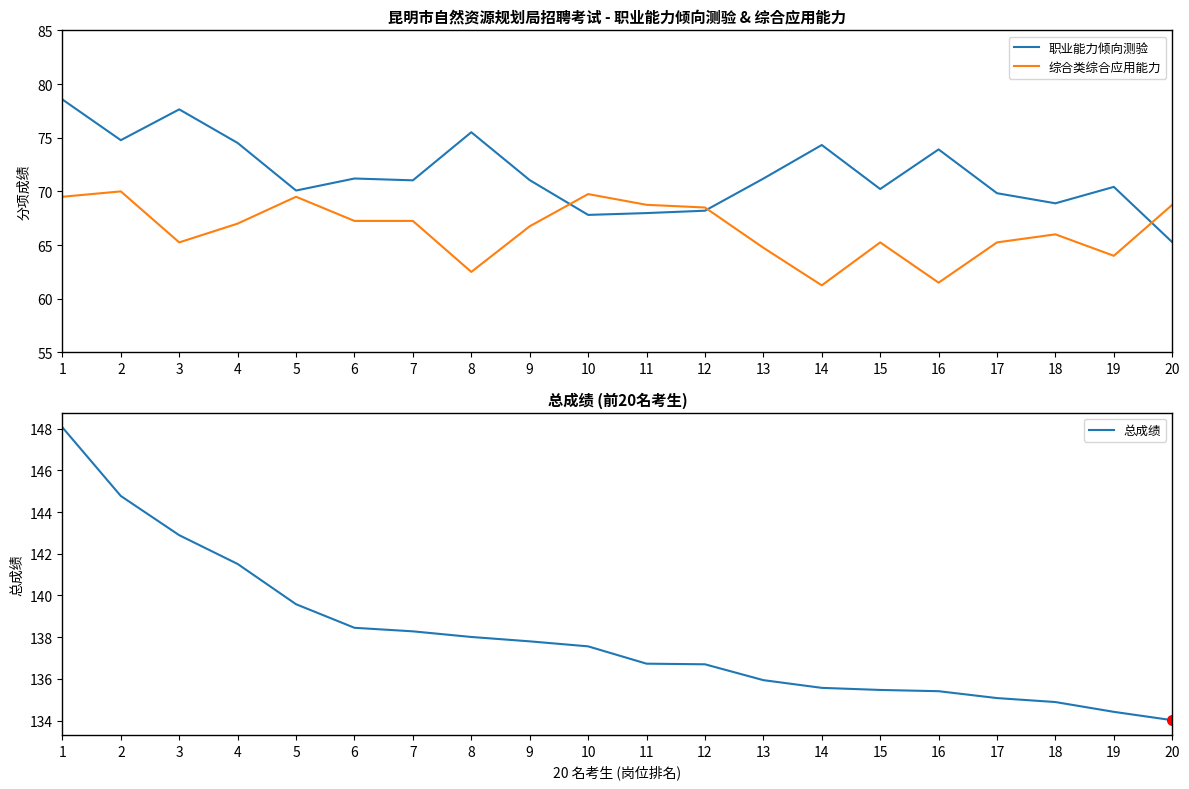

What is the sum of the 总成绩 values at 18 and 3?

277.8